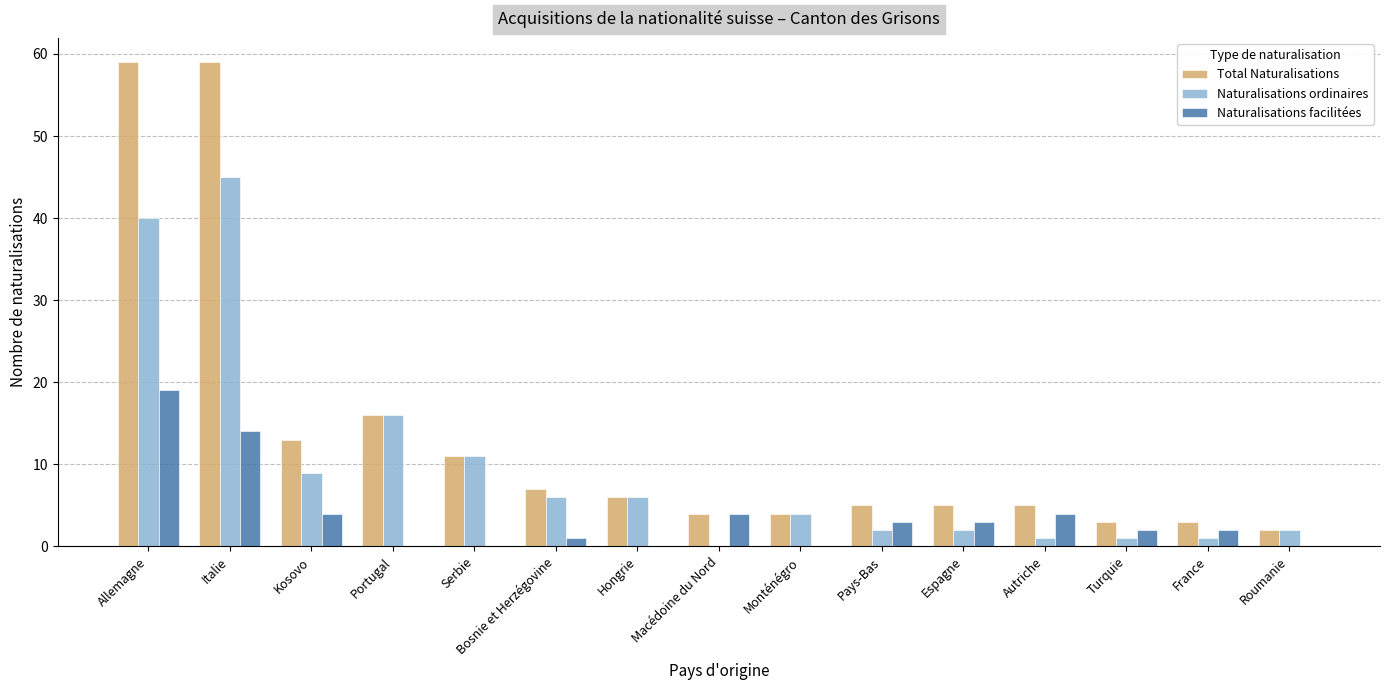

Which category has the highest value in the Naturalisations facilitées series?

Allemagne